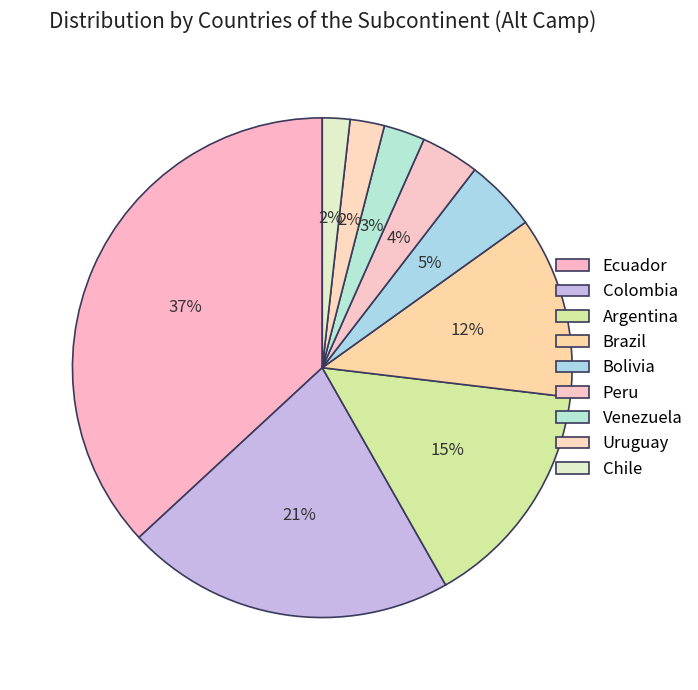

Between Brazil and Uruguay, which is larger?

Brazil